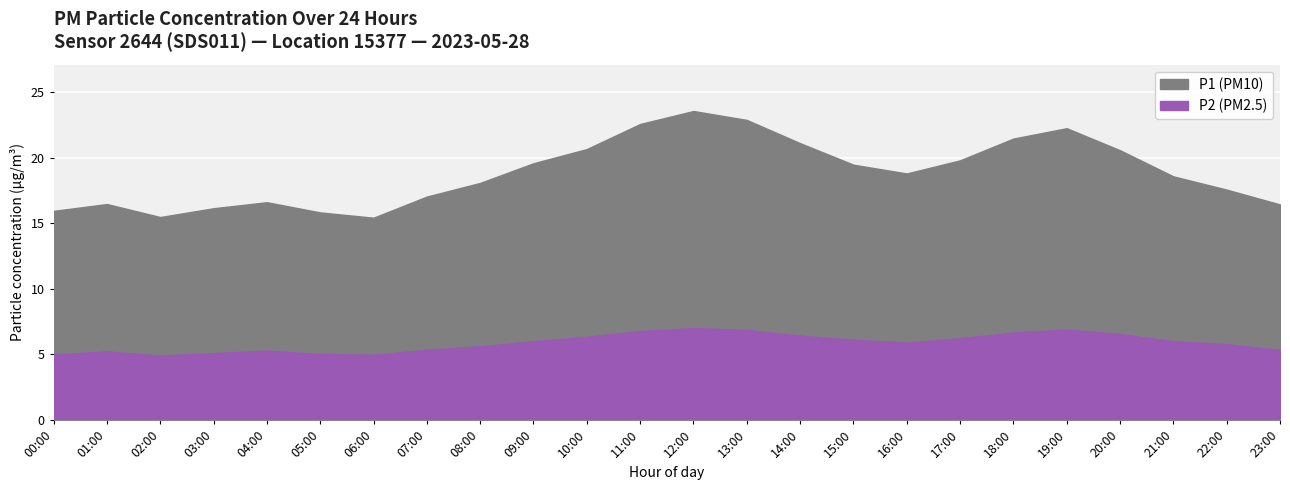

List the series in order of their peak value, highest first.

P1, P2